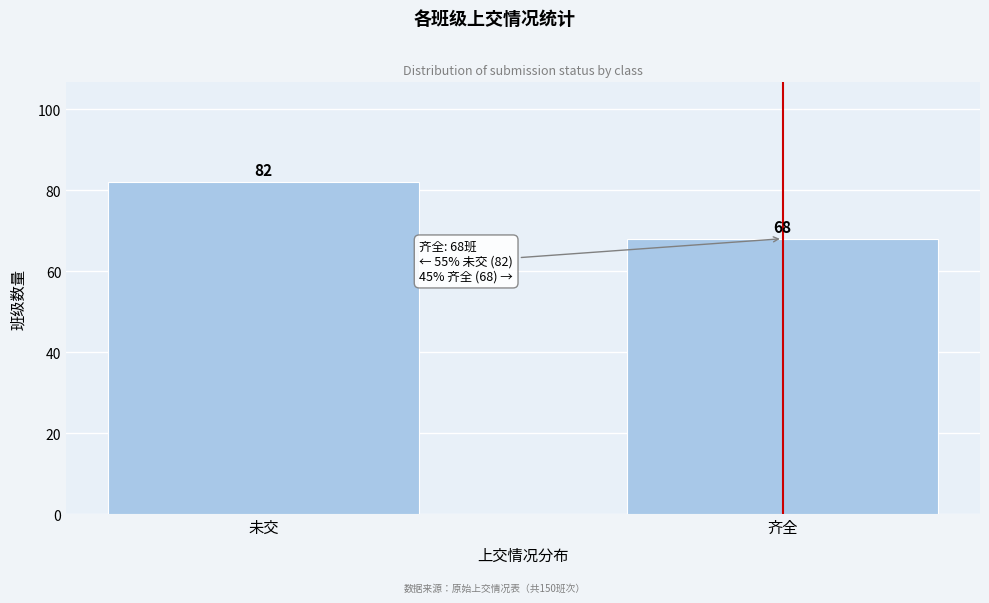

Reading right to left, what are all the values shown in this chart?

齐全=68	未交=82